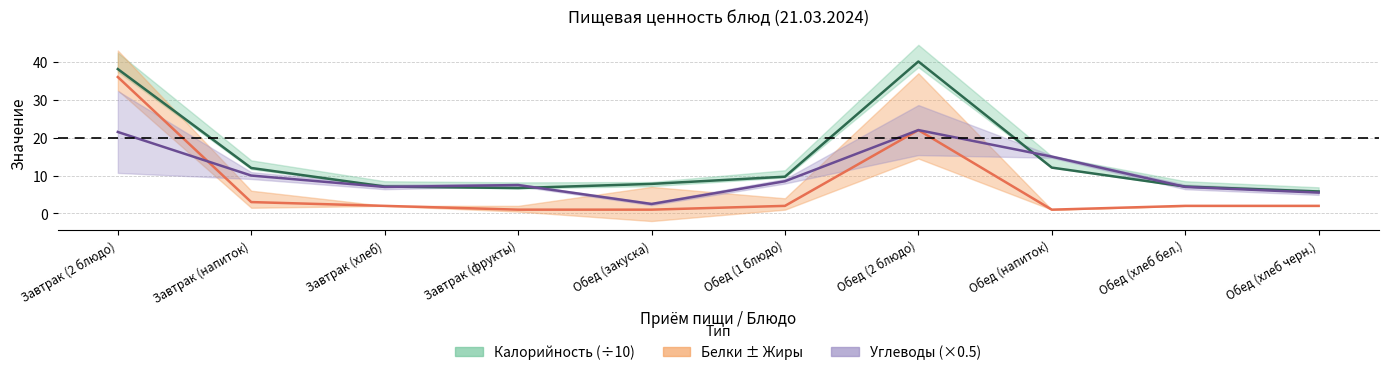

How many data points in Углеводы are less than 8?

5